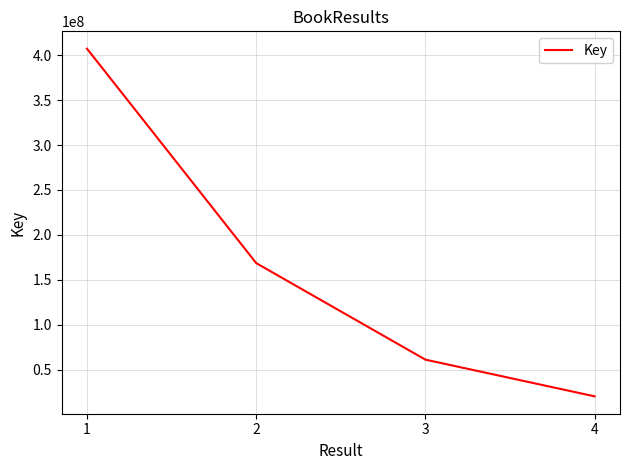

True or false: the data shows 407250477 at 1.

True